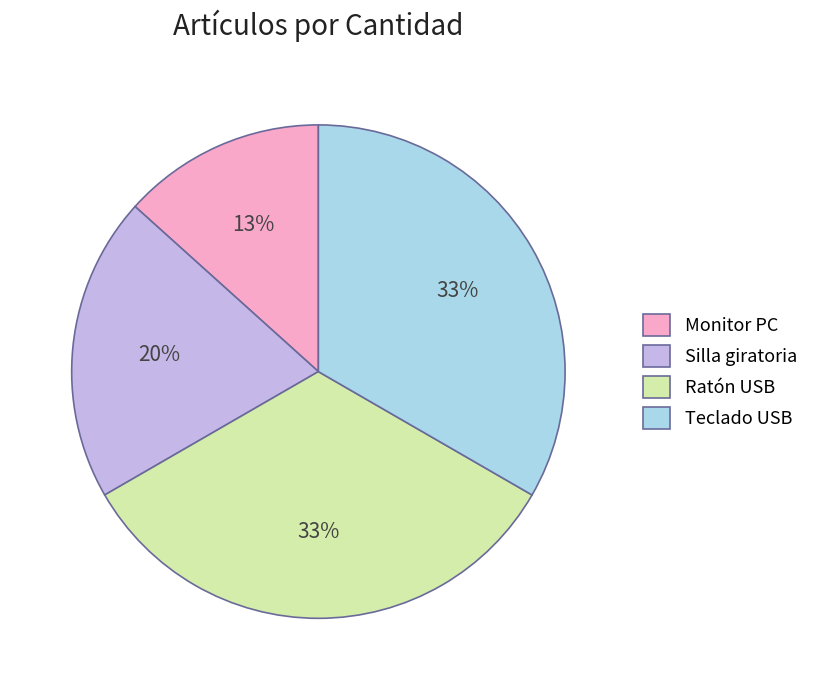

Between Monitor PC and Silla giratoria, which is larger?

Silla giratoria